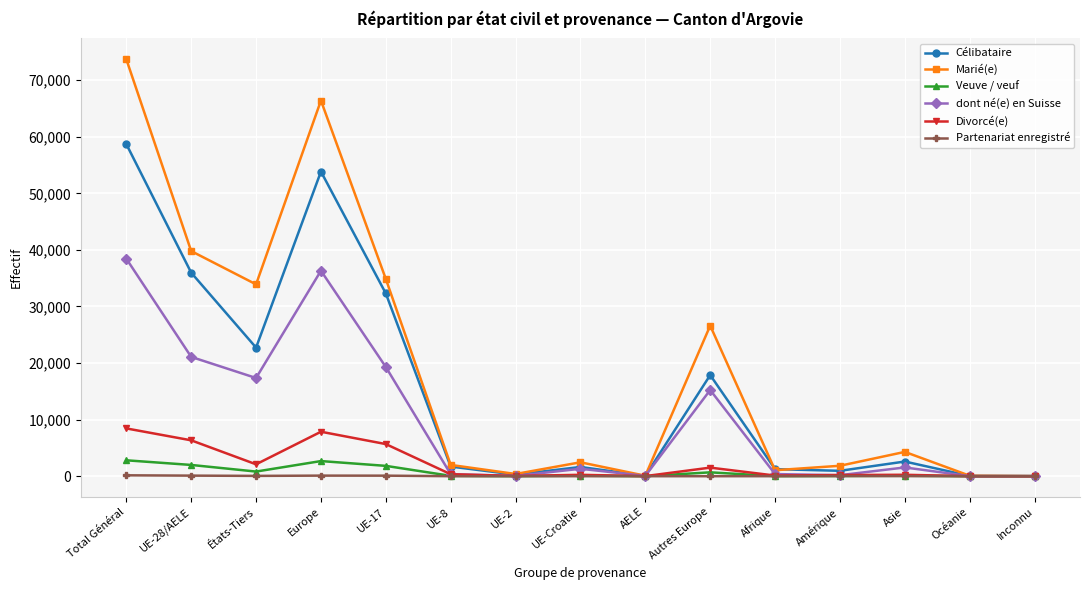

Where is Célibataire nearest to the value 29357?

UE-17